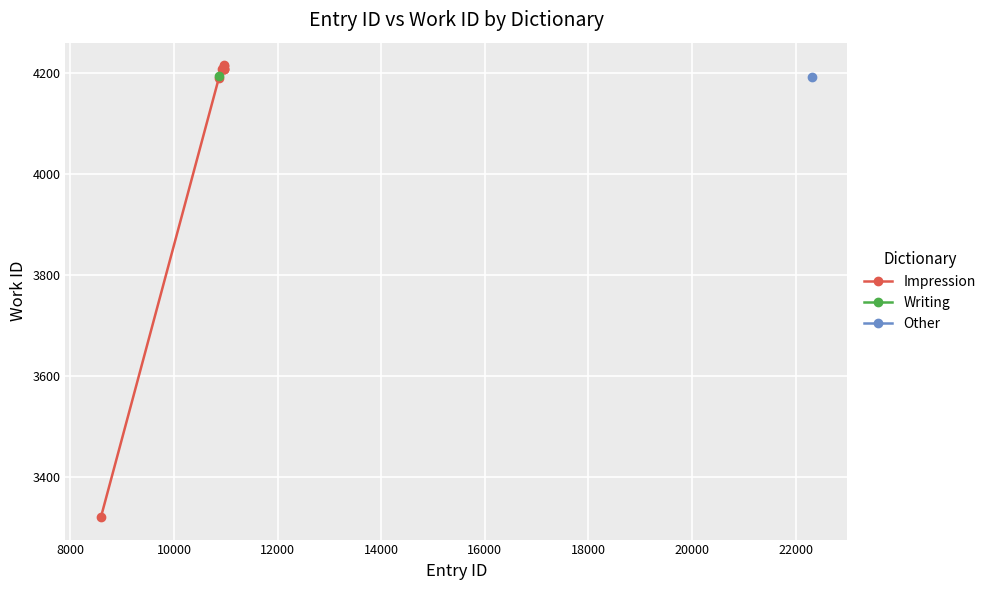

What is the minimum value for Impression?

3321